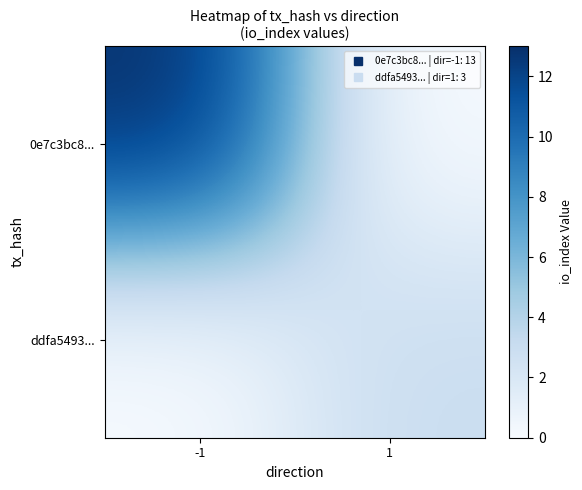

What is the total value across all series at -1?

13